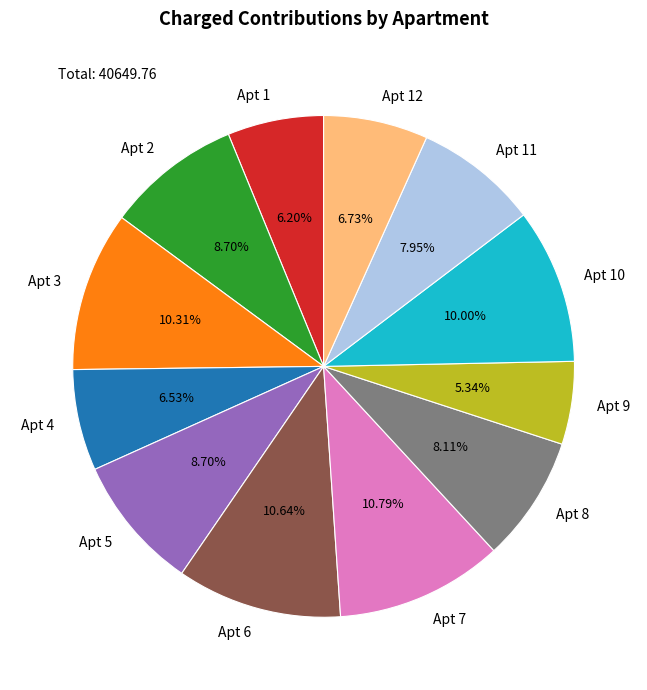

Which has a higher value, Apt 6 or Apt 4?

Apt 6